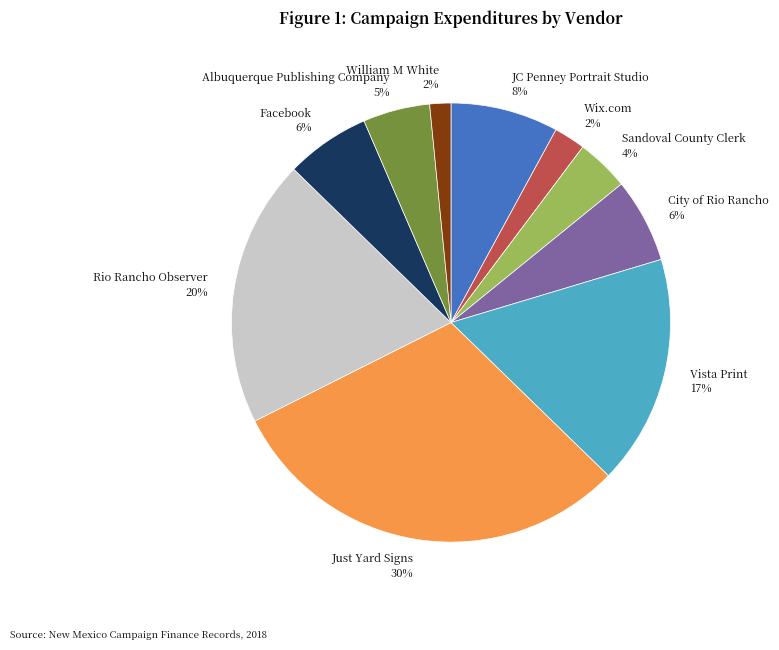

How many segments does this pie chart have?

10